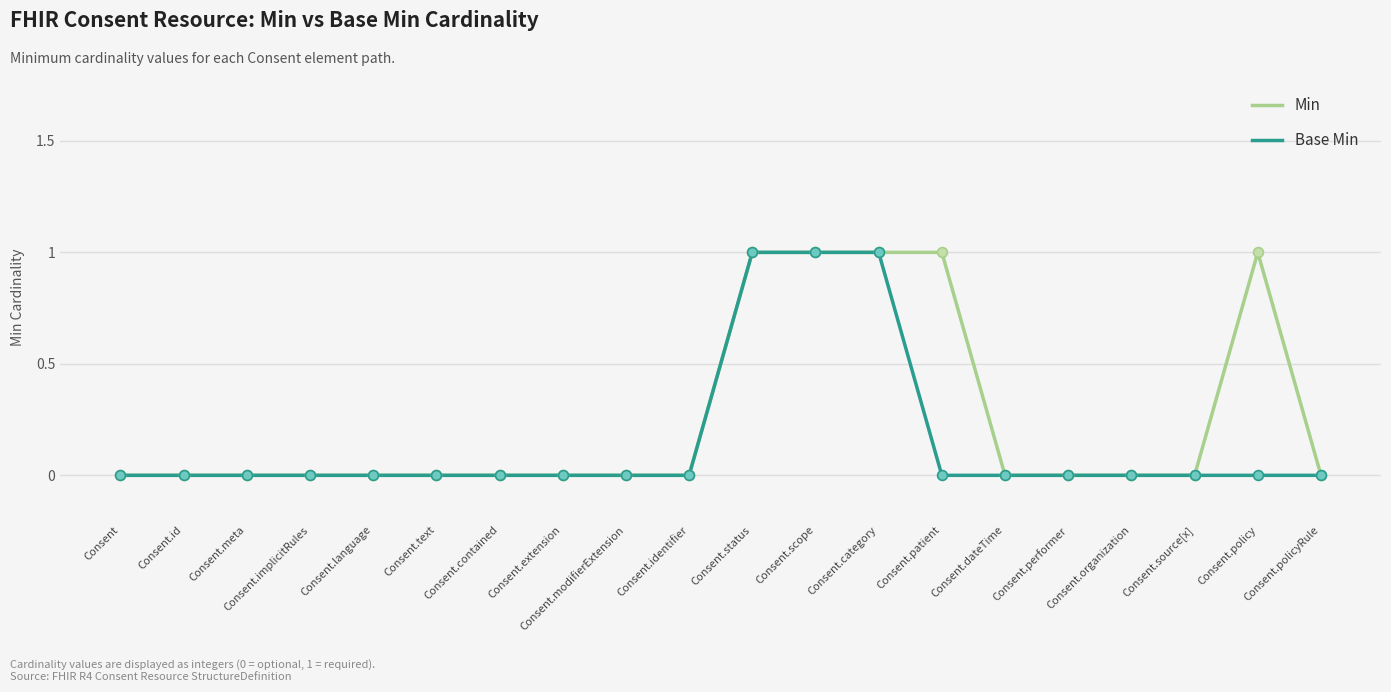

Is the value of Min at Consent.status greater than the value of Base Min at Consent.policyRule?

Yes